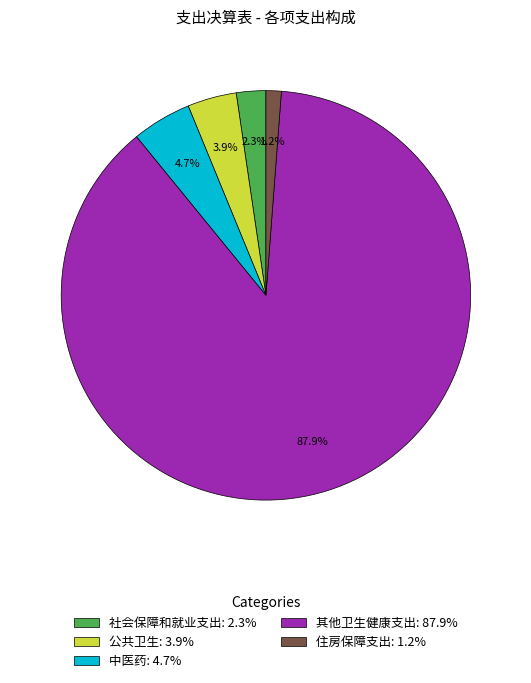

How many slices are in this pie chart?

5